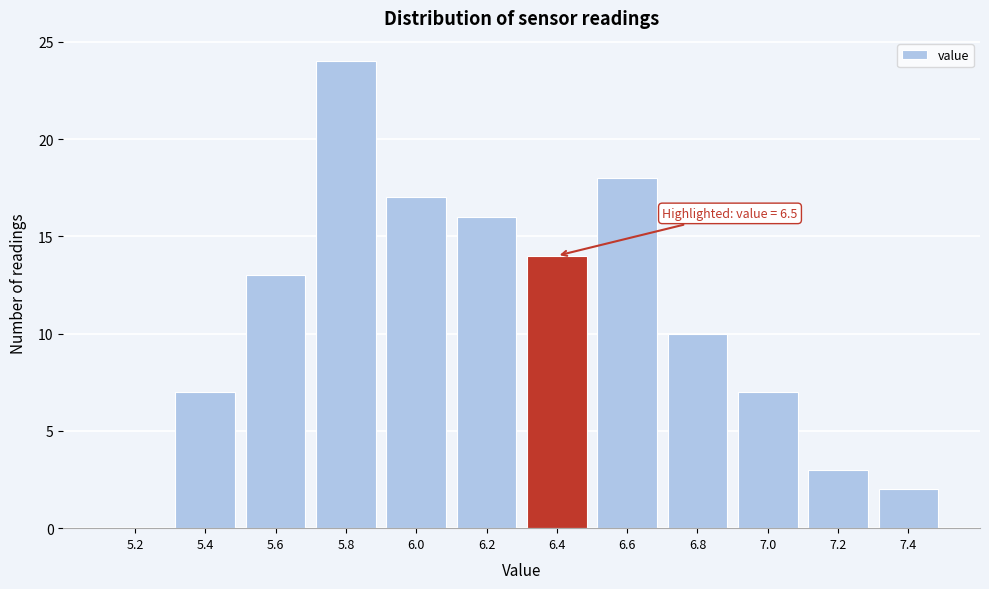

Reading left to right, transcribe all the data shown in this chart.

5.2=0	5.4=7	5.6=13	5.8=24	6.0=17	6.2=16	6.4=14	6.6=18	6.8=10	7.0=7	7.2=3	7.4=2